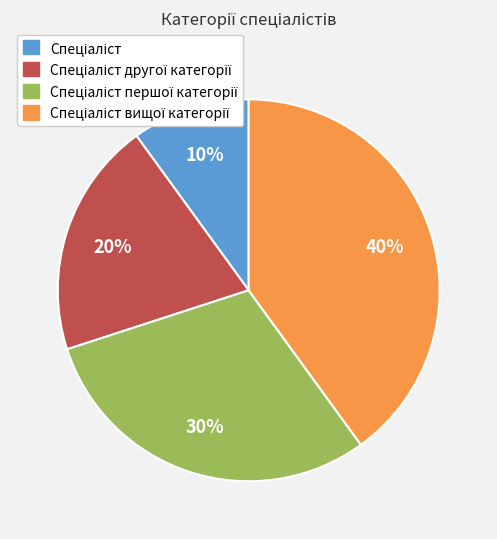

To the nearest percent, what is the average slice percentage?

25%